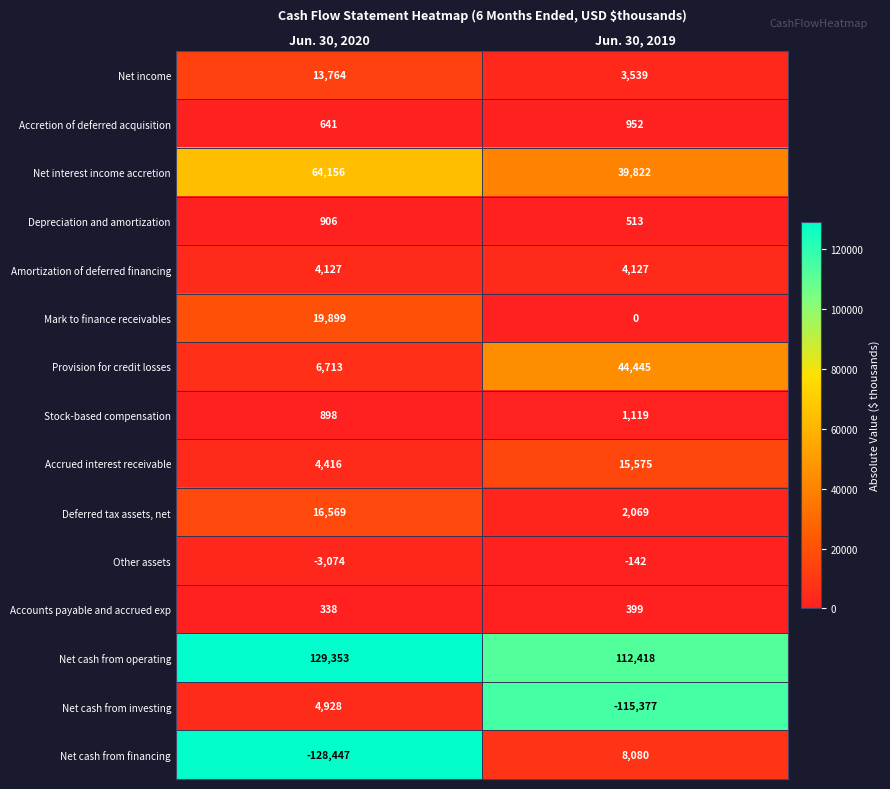

Which series has the largest range (max minus min)?

Net cash from financing